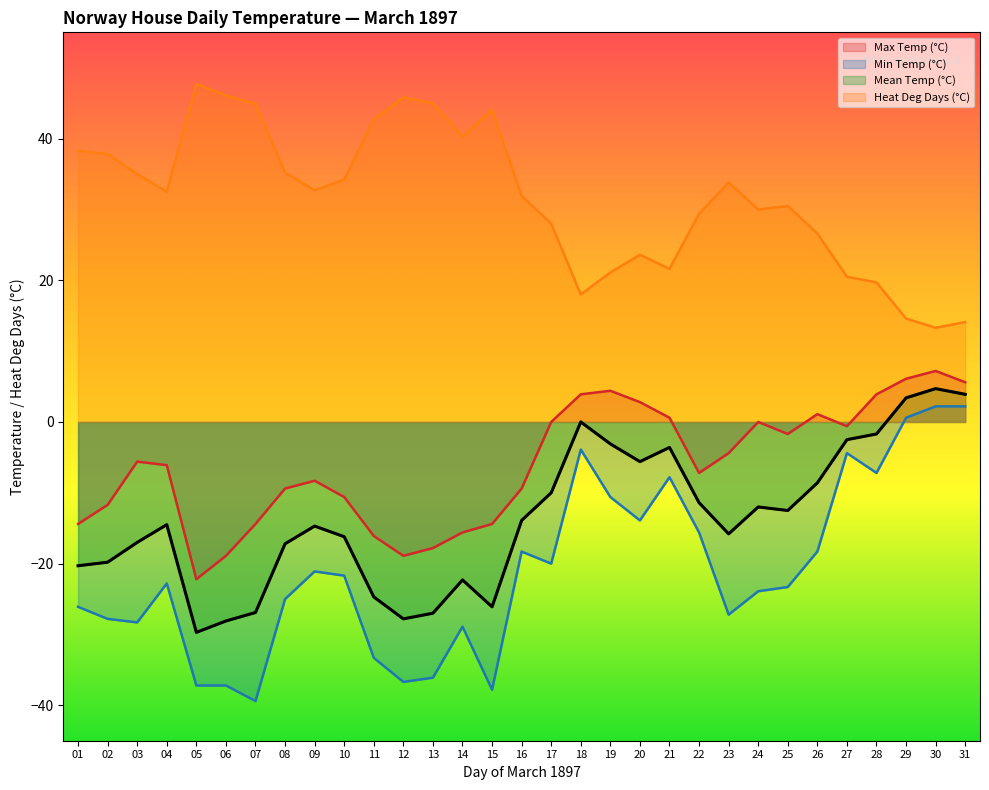

What is the maximum value for Mean Temp (°C)?

4.7